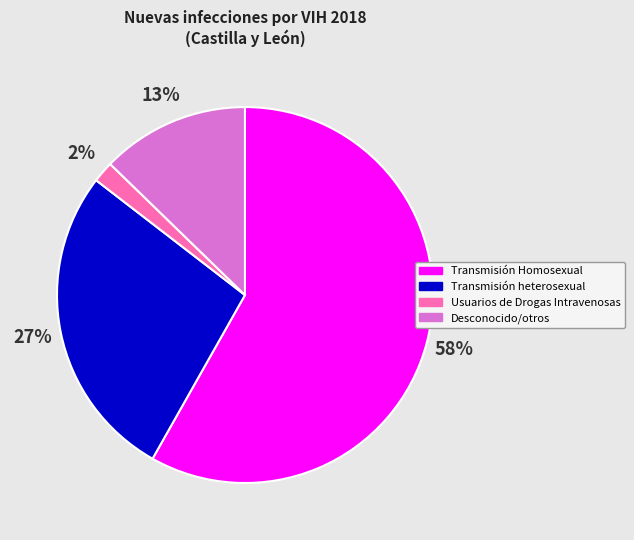

Is there a majority slice in this chart?

Yes